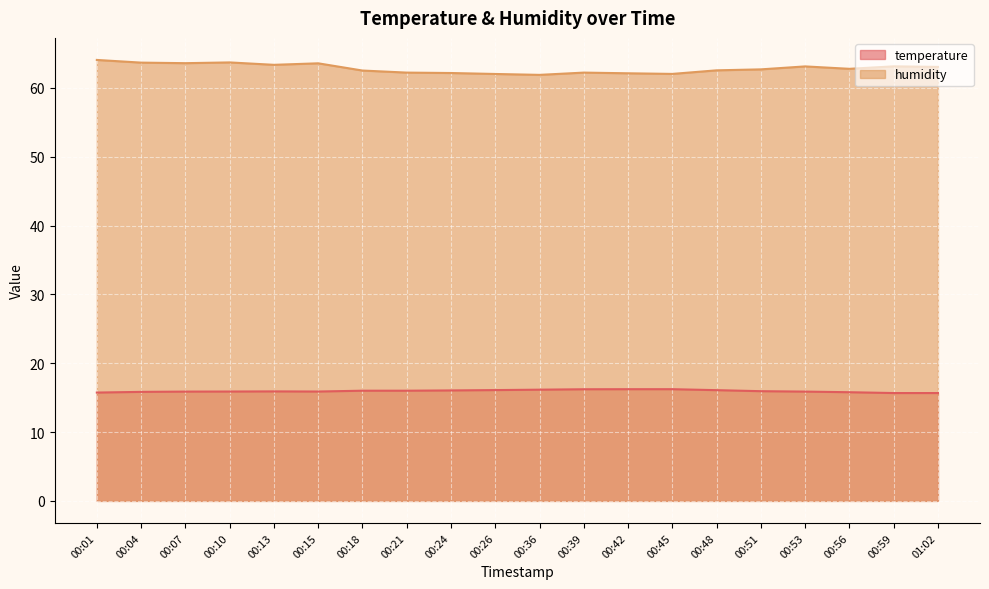

At which label does temperature reach its minimum?

00:59